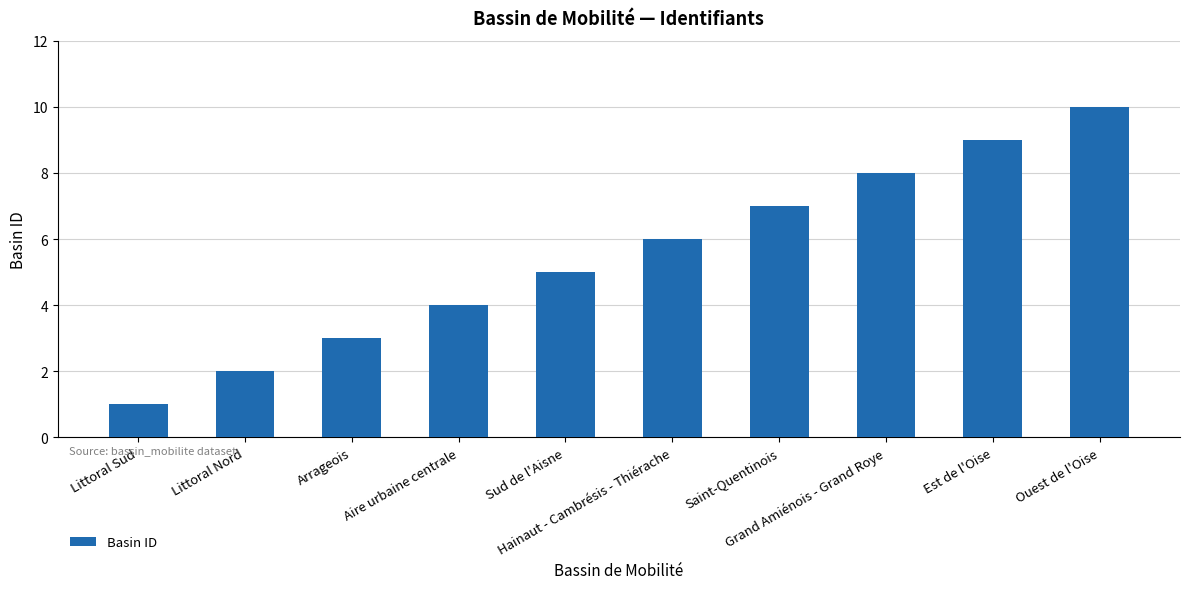

Reading right to left, extract all data points from this chart.

Ouest de l'Oise=10	Est de l'Oise=9	Grand Amiénois - Grand Roye=8	Saint-Quentinois=7	Hainaut - Cambrésis - Thiérache=6	Sud de l'Aisne=5	Aire urbaine centrale=4	Arrageois=3	Littoral Nord=2	Littoral Sud=1